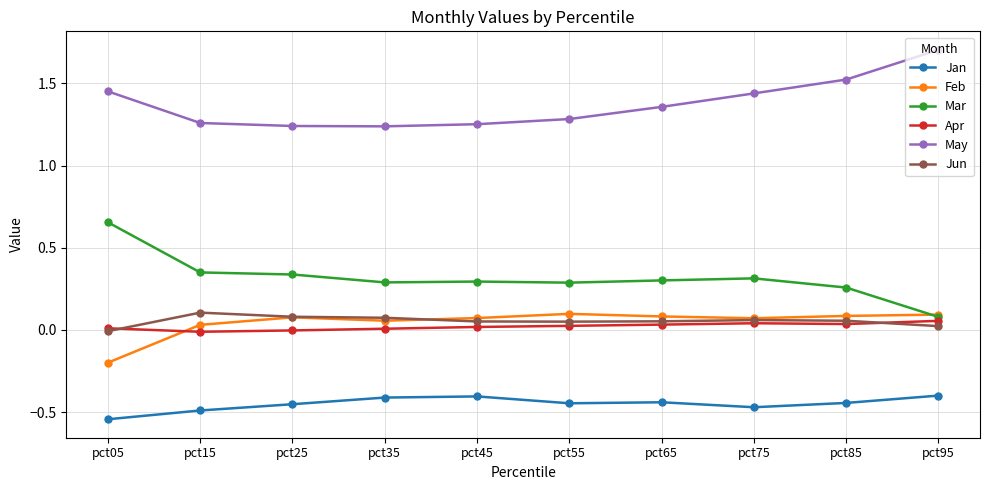

True or false: Mar has more than 0 points higher than both neighbors.

True